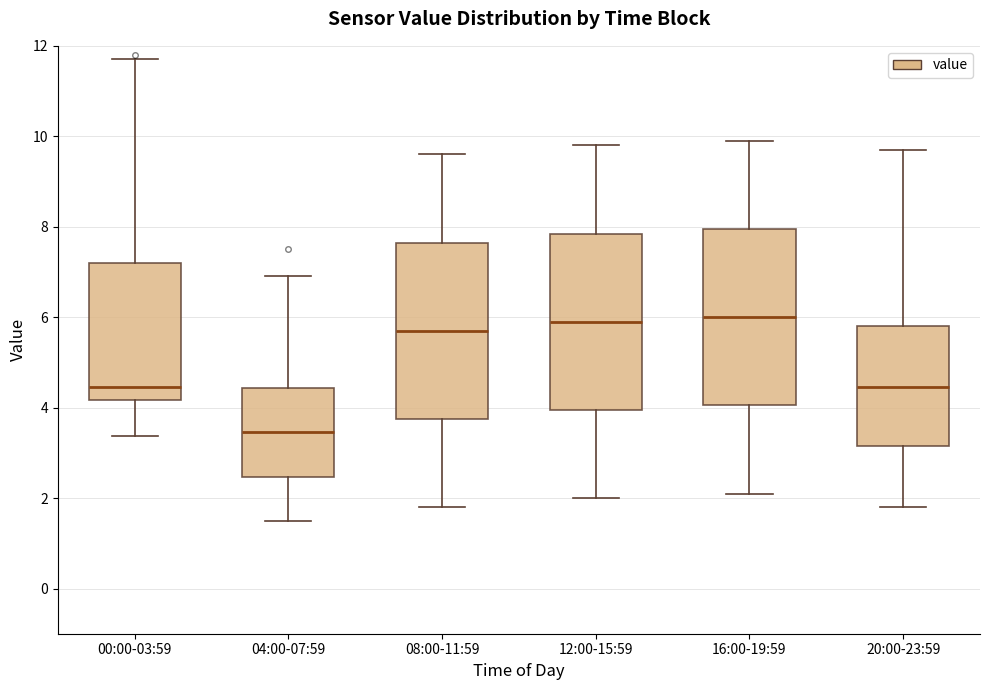

Which box's median line is the lowest?

04:00-07:59